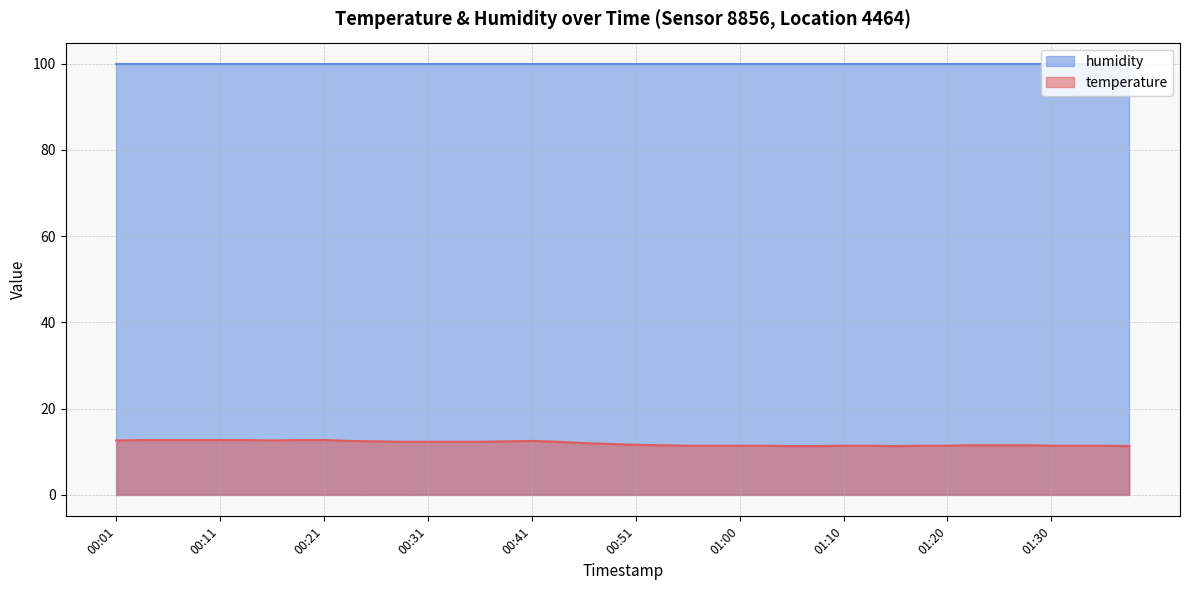

How many points are higher than both their immediate neighbors (excluding endpoints)?

1